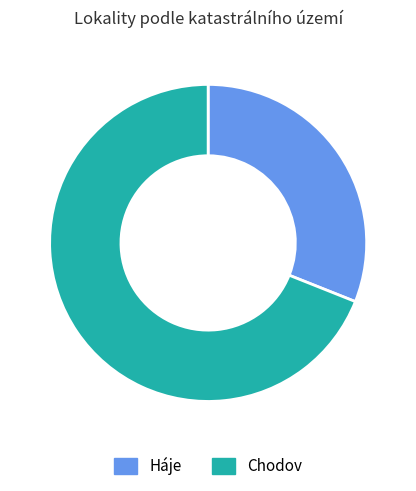

What is the smallest slice in the pie chart?

Háje